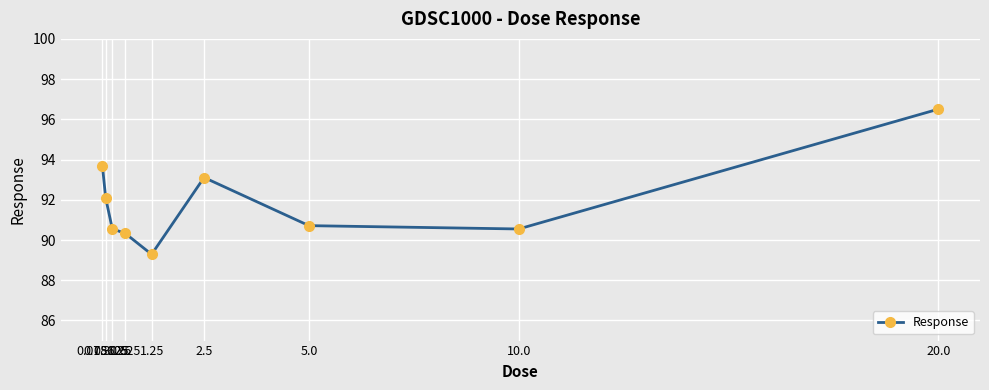

What is the average value?

91.9